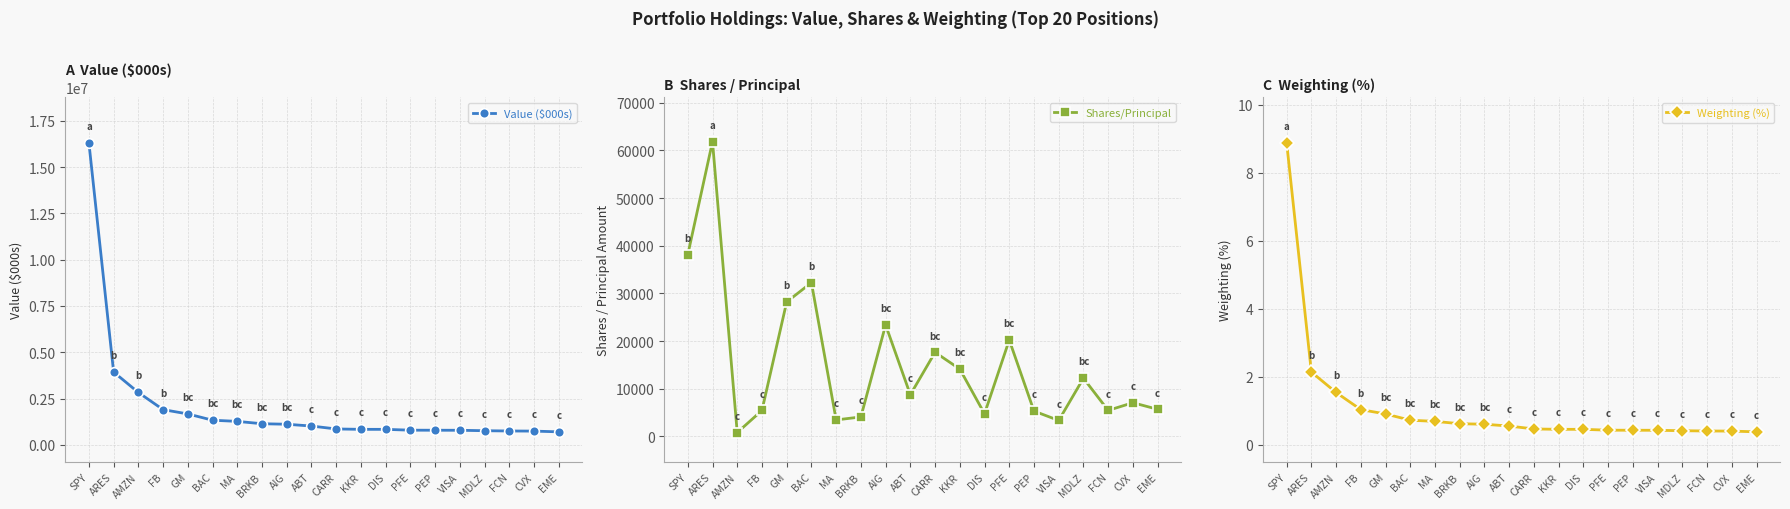

What is the difference between the second highest and minimum values in the Shares/Principal series?

37287